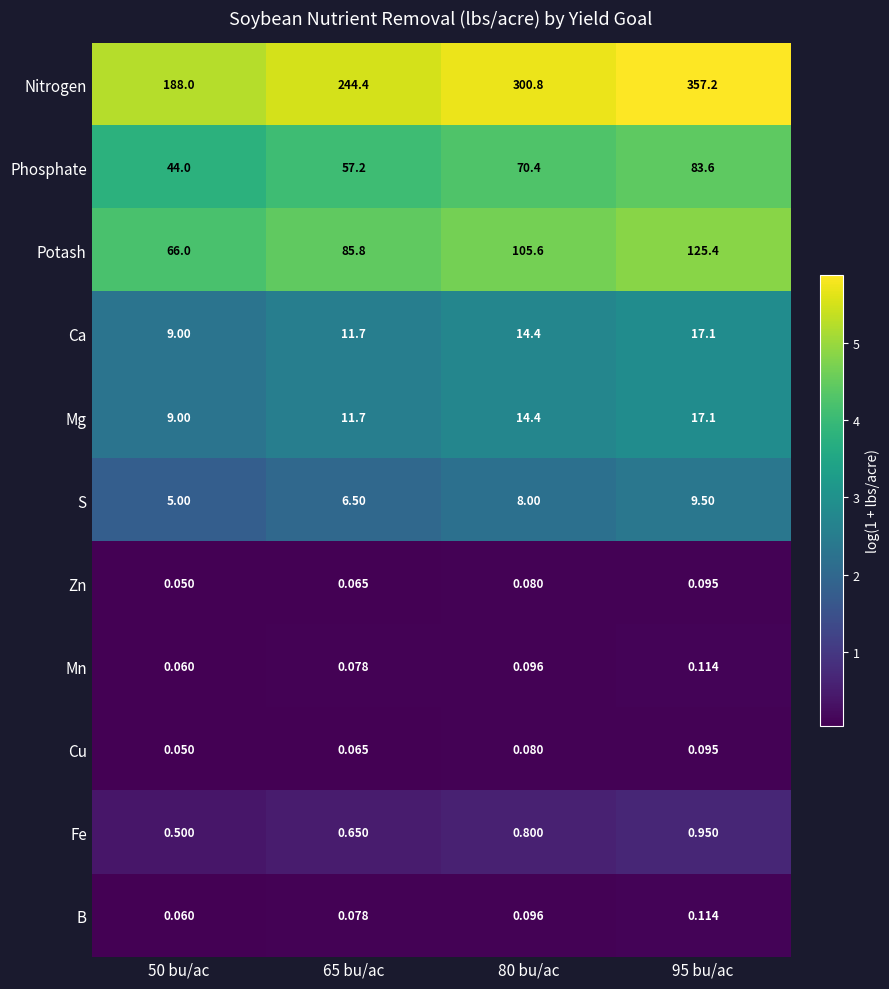

At how many categories does at least one series exceed 5?

4